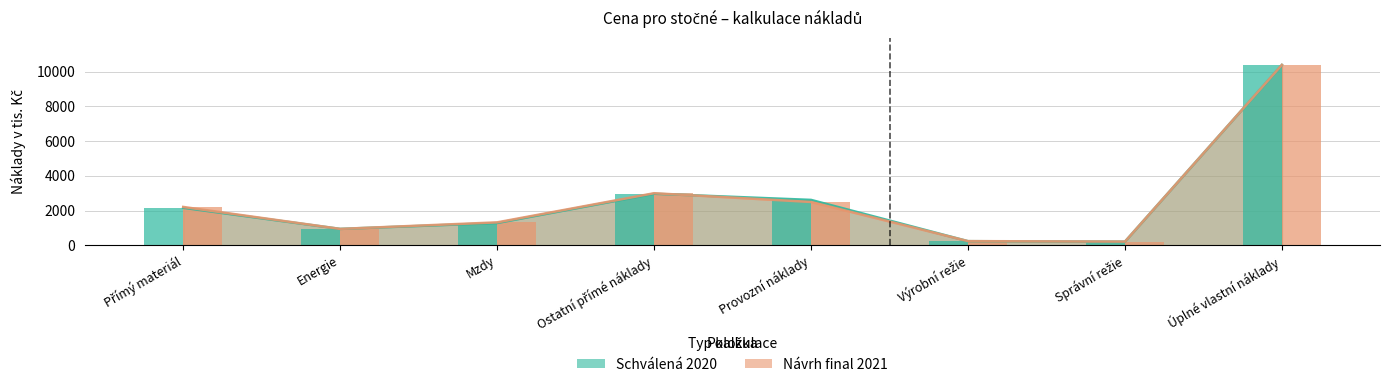

How many bars are there in each group?

2